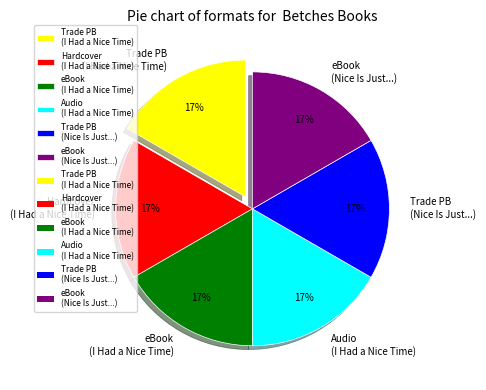

How many segments does this pie chart have?

6